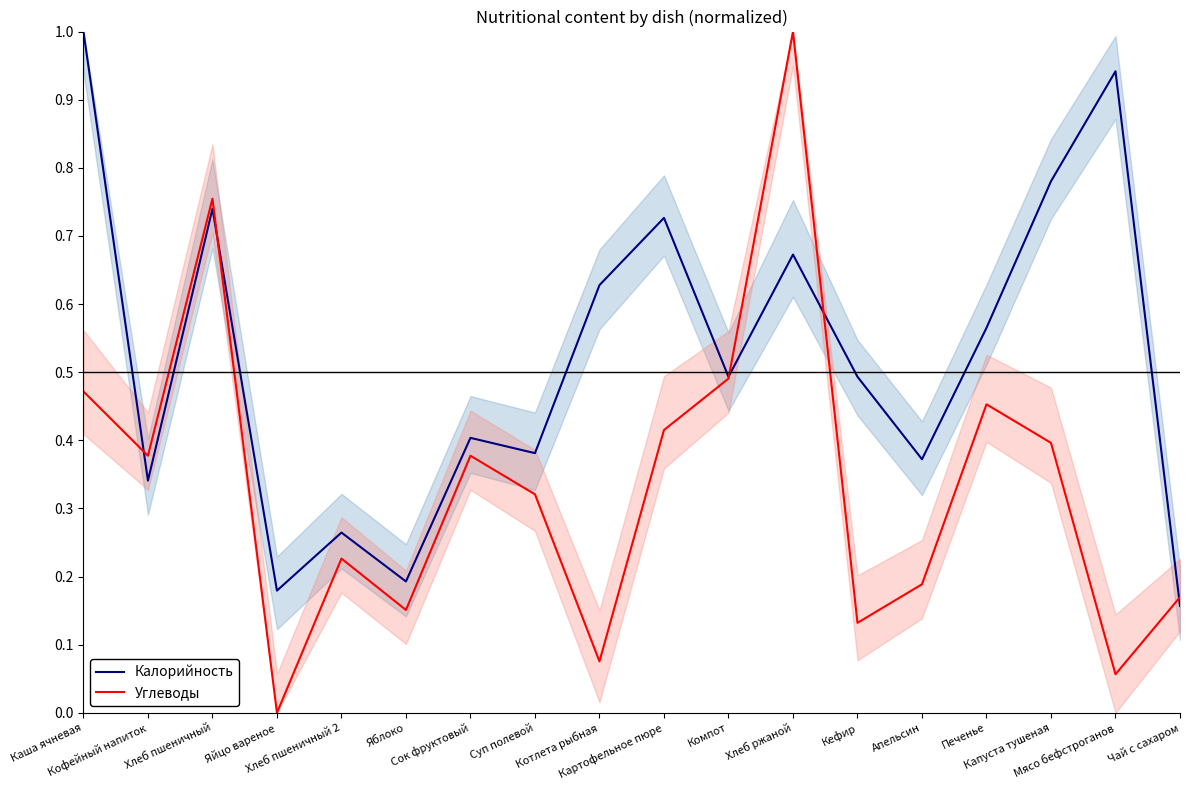

The value of Углеводы at Чай с сахаром is 0.2. True or false?

True